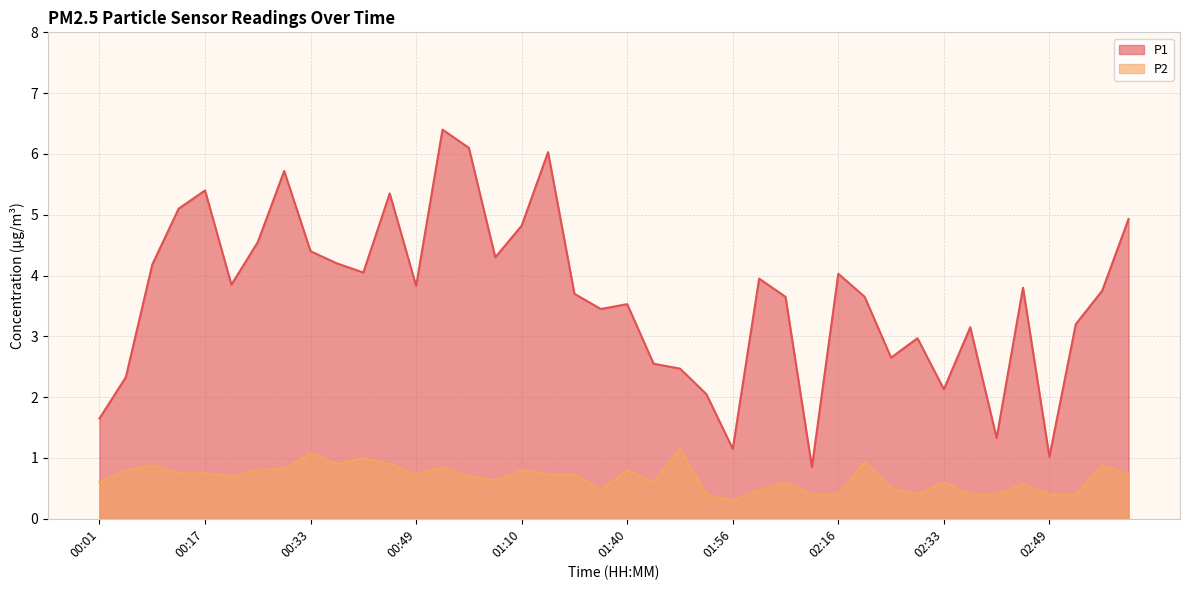

At which label does P1 first exceed 3?

00:09